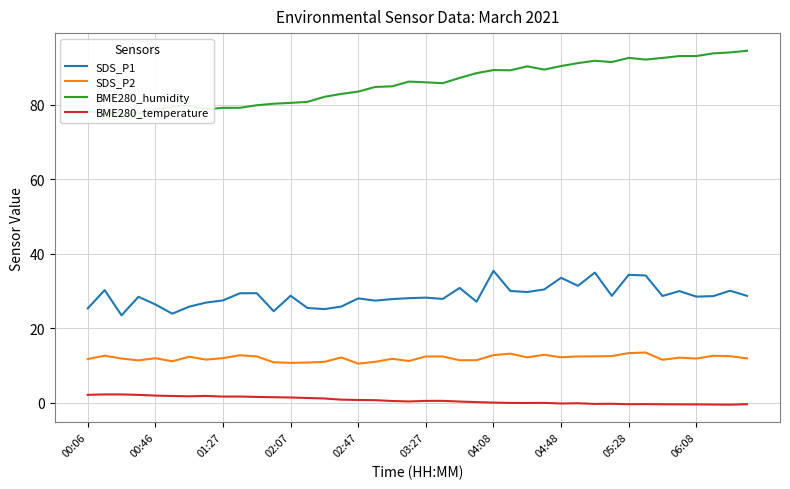

Which series has the widest spread of values?

BME280_humidity